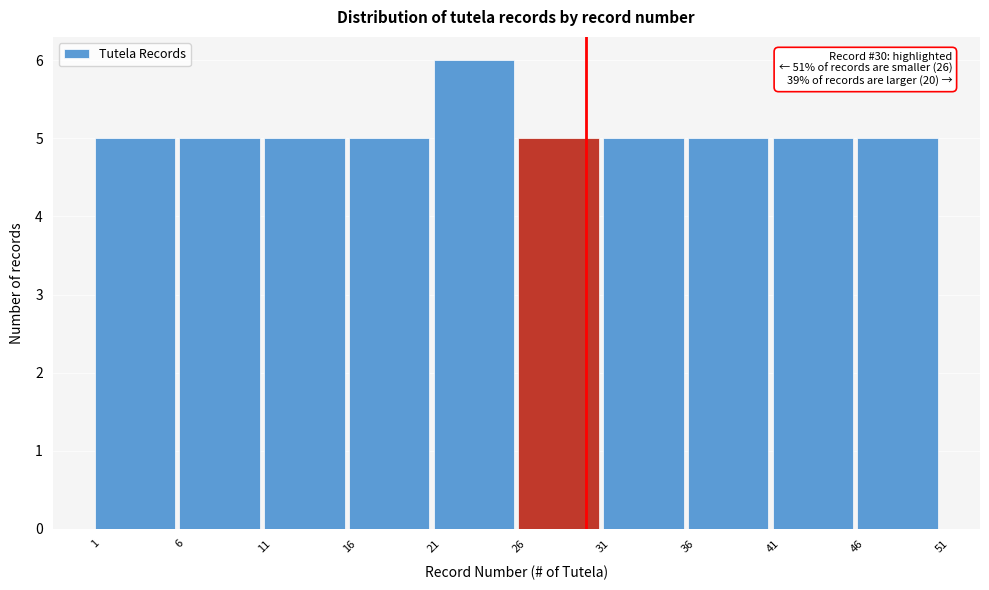

Over which range of the x-axis is the bar tallest?

21 to 26